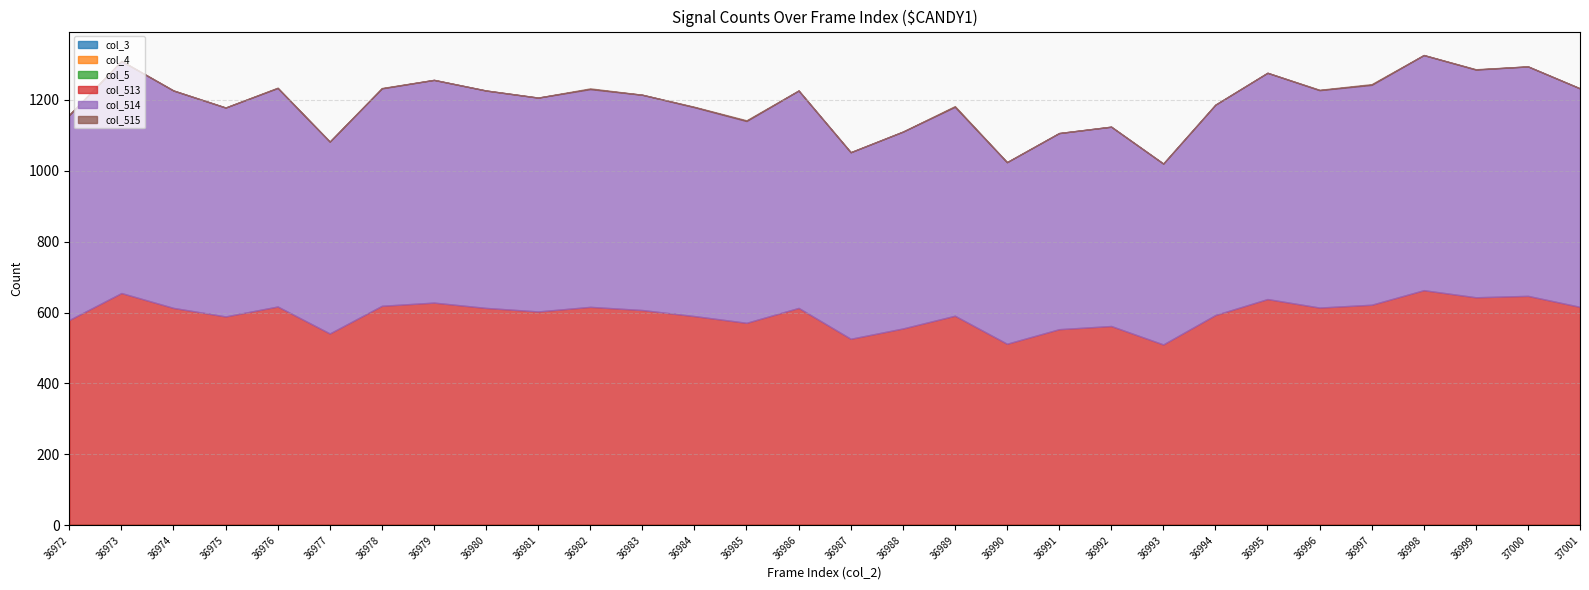

Which category has the highest value in the col_5 series?

36972